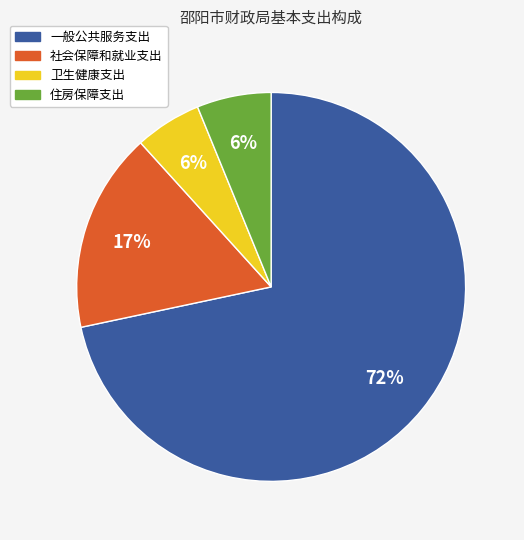

How many segments does this pie chart have?

4